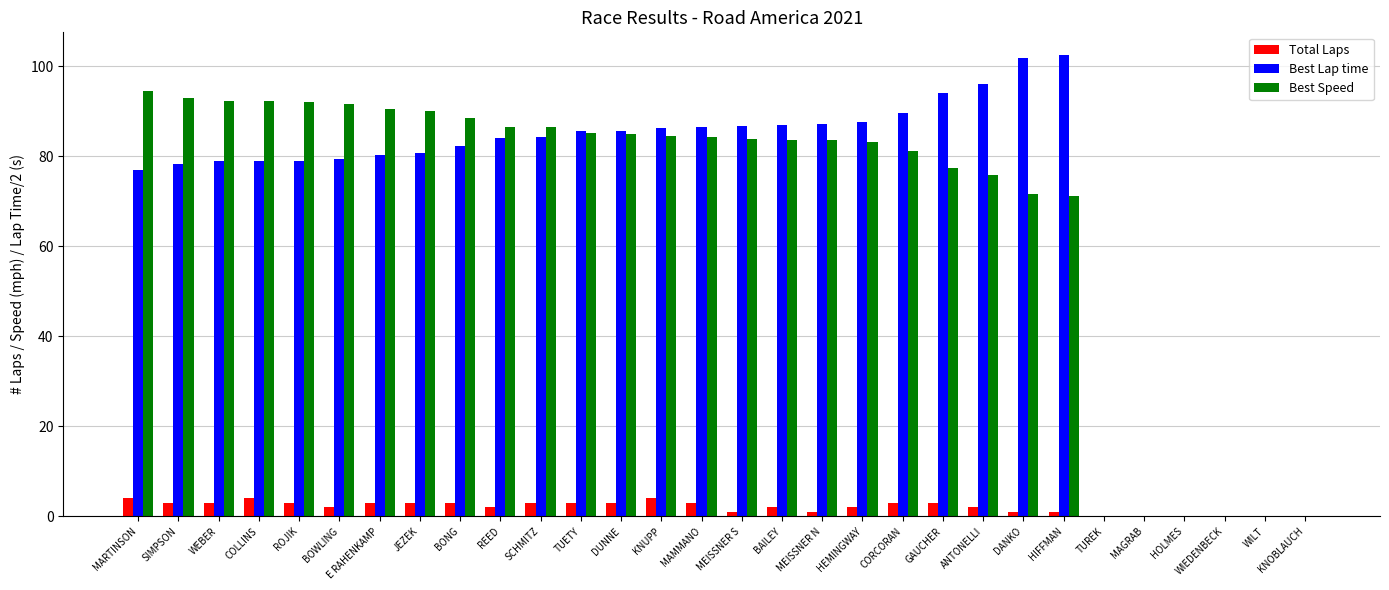

What is the total value across all series at ROJIK?

174.2